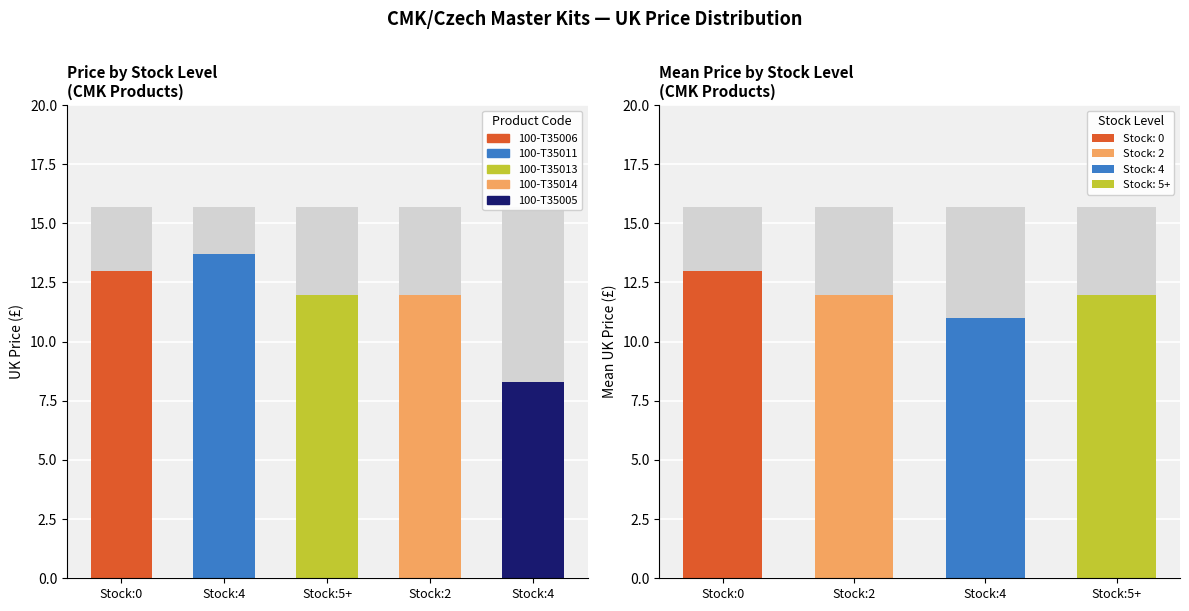

The chart shows a value of 12.0 at T35014 (Stock:2). True or false?

True